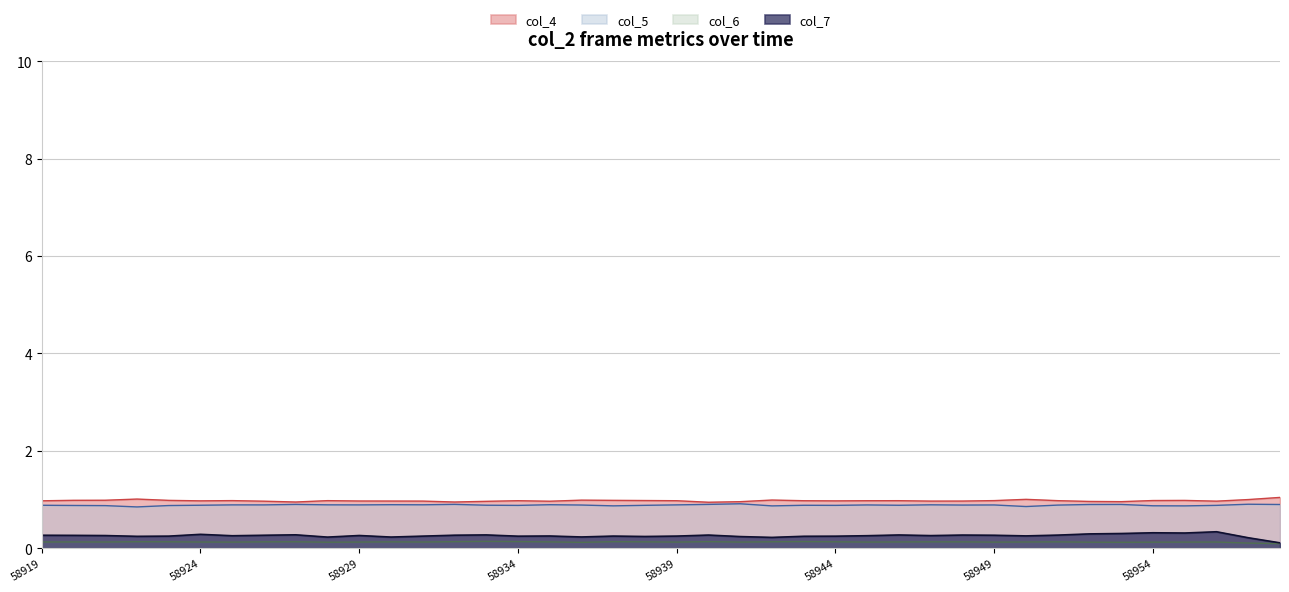

What is the approximate value of col_4 at 58957?

1.0